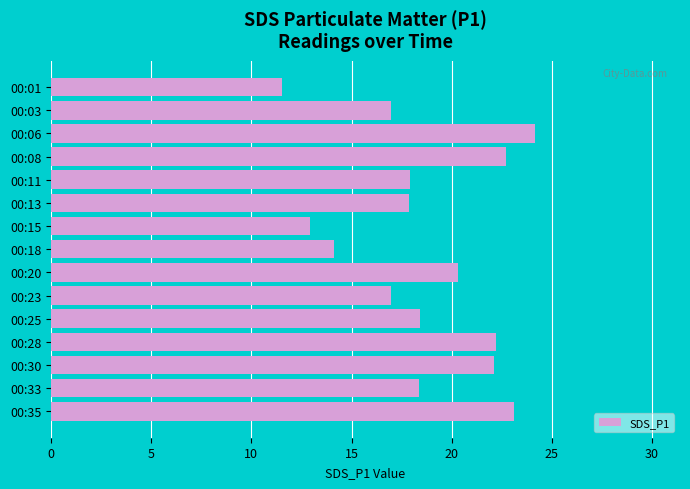

Are the bars horizontal?

Yes